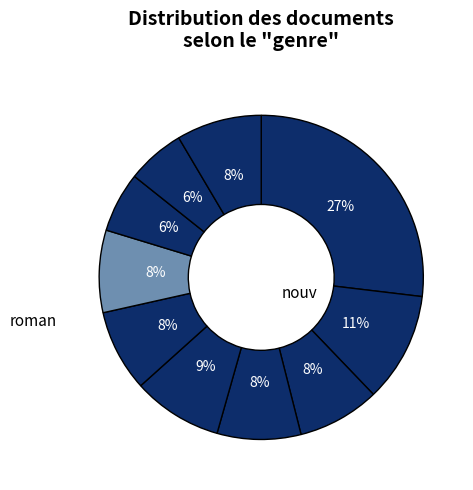

Count the number of slices in the pie.

10